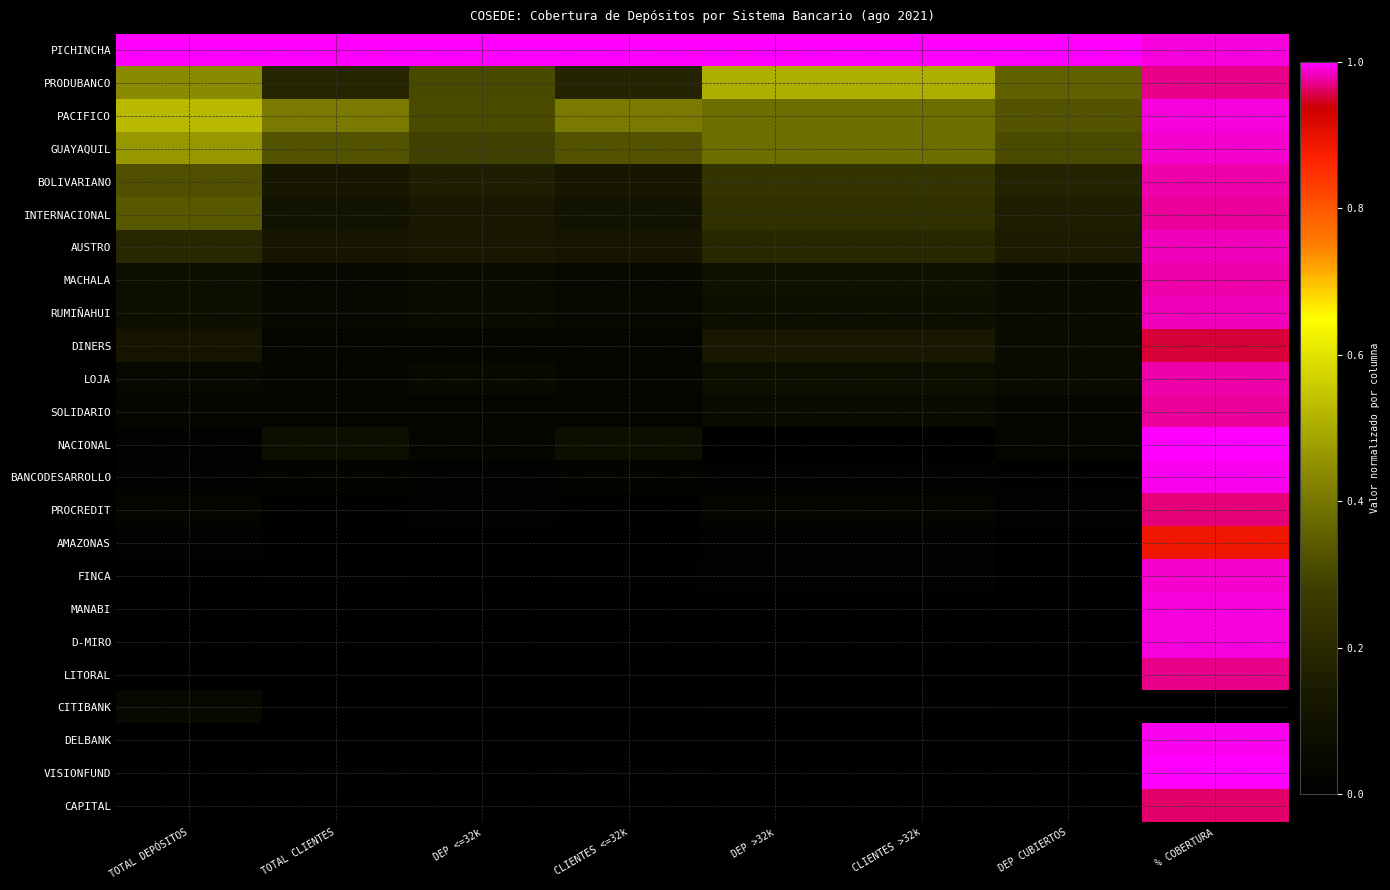

How many distinct data groups are displayed?

24